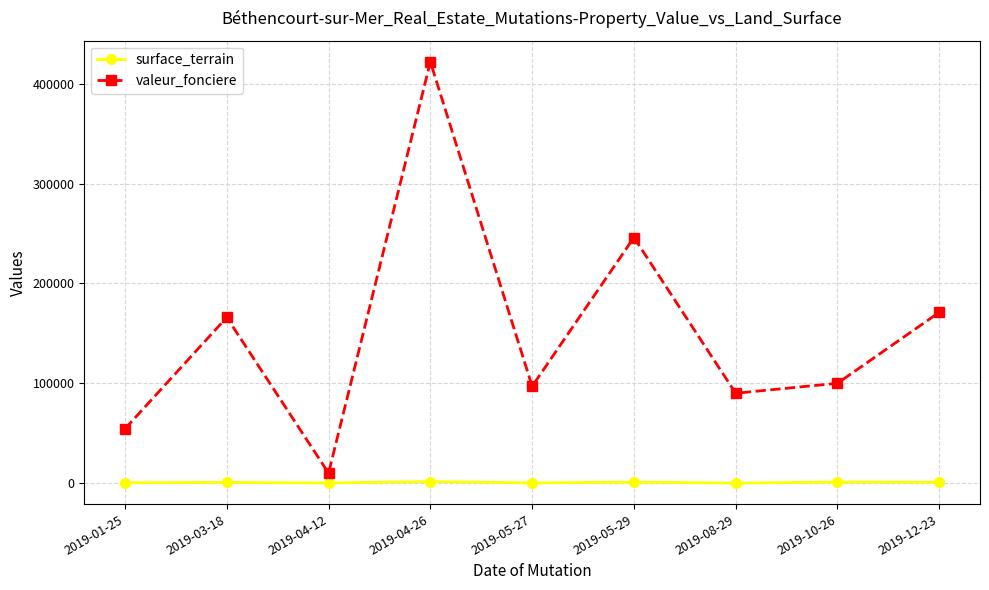

What is the label of the 9th point from the right?

2019-01-25